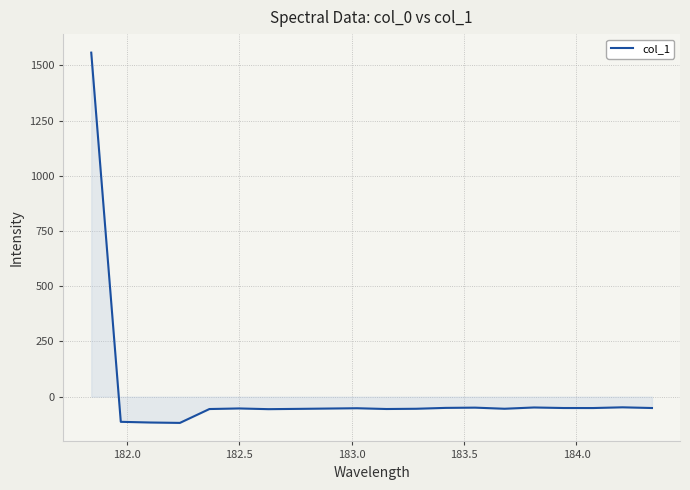

What is the average value?

18.1